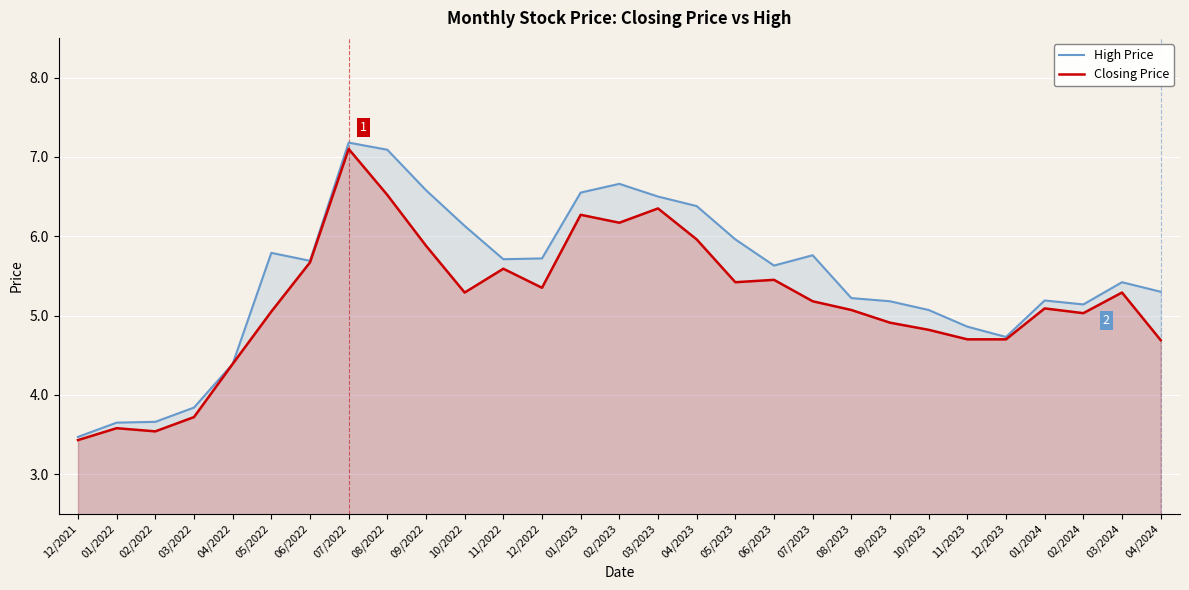

What is the sum of the High Price values at 09/2023 and 03/2022?

9.0